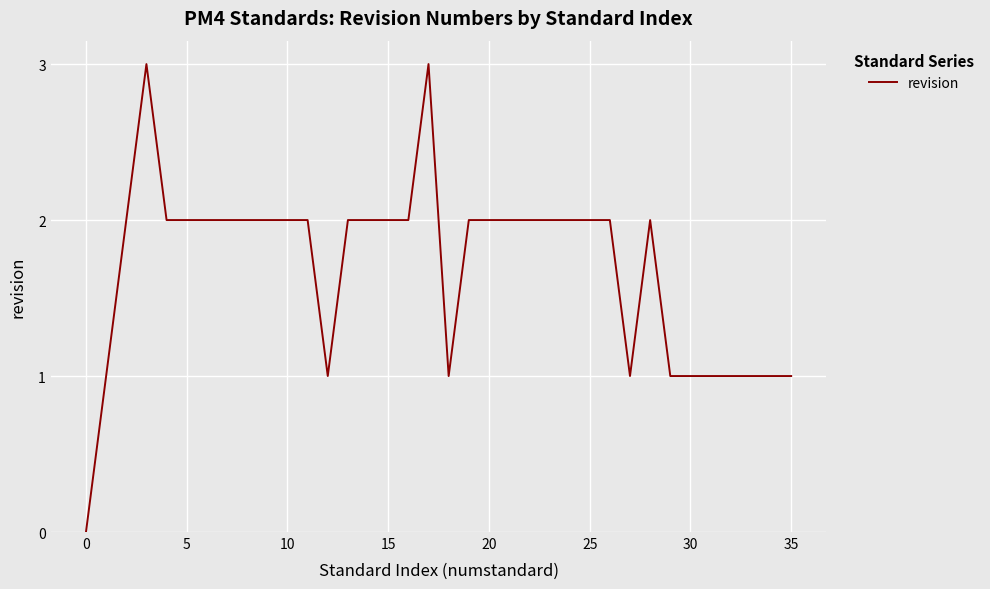

What is the maximum value shown in the chart?

3